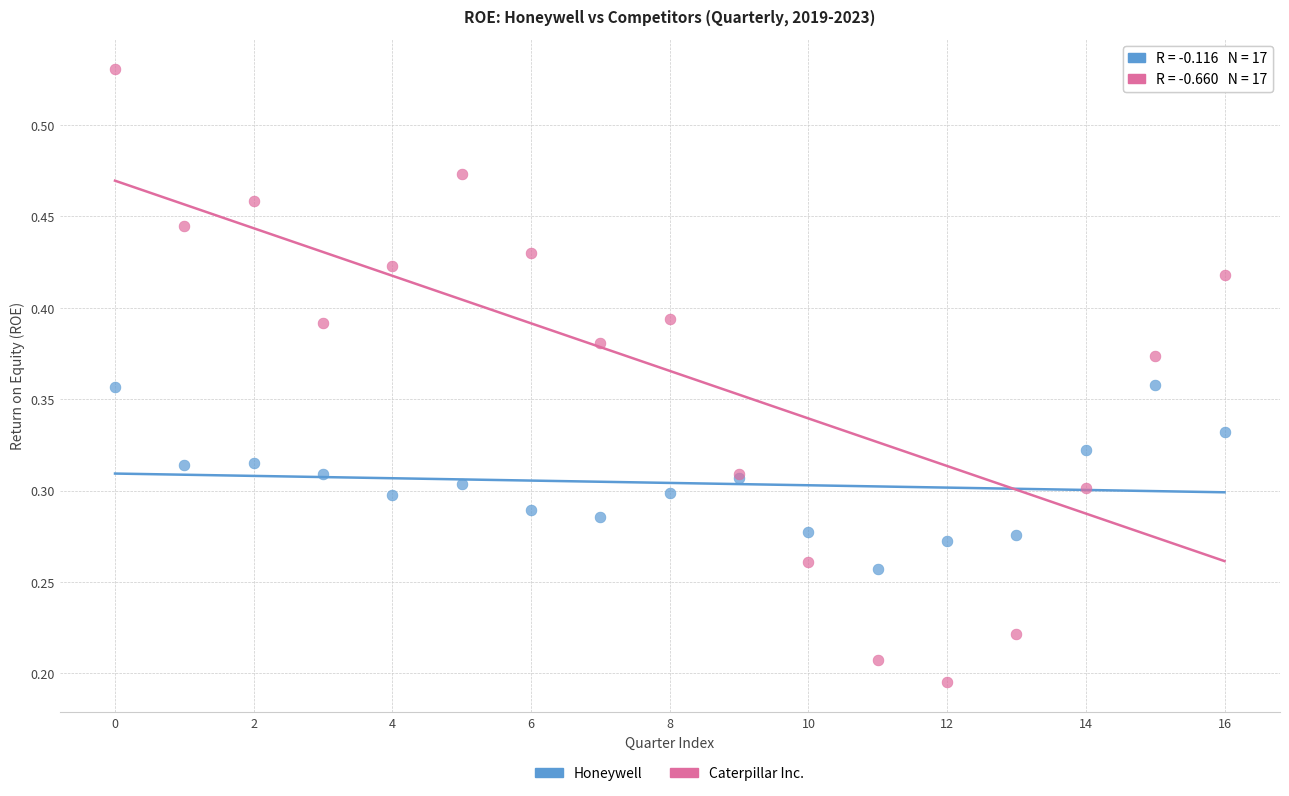

Which series contains the highest Y value?

Caterpillar Inc.